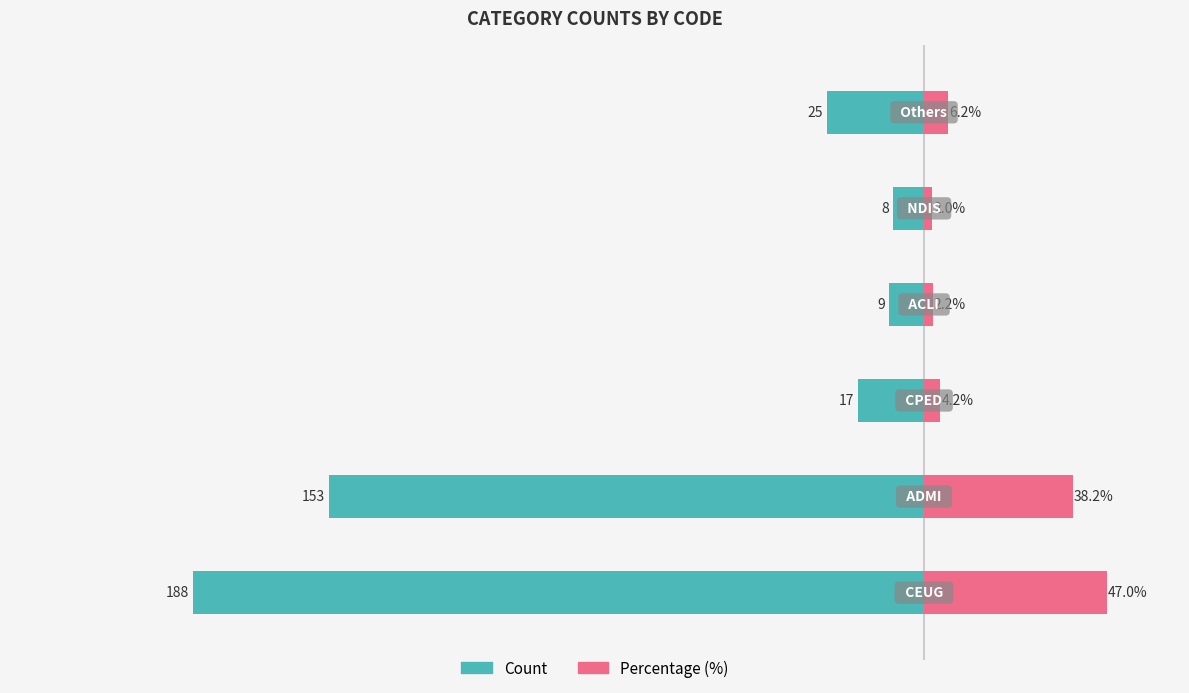

Are the bars horizontal?

Yes